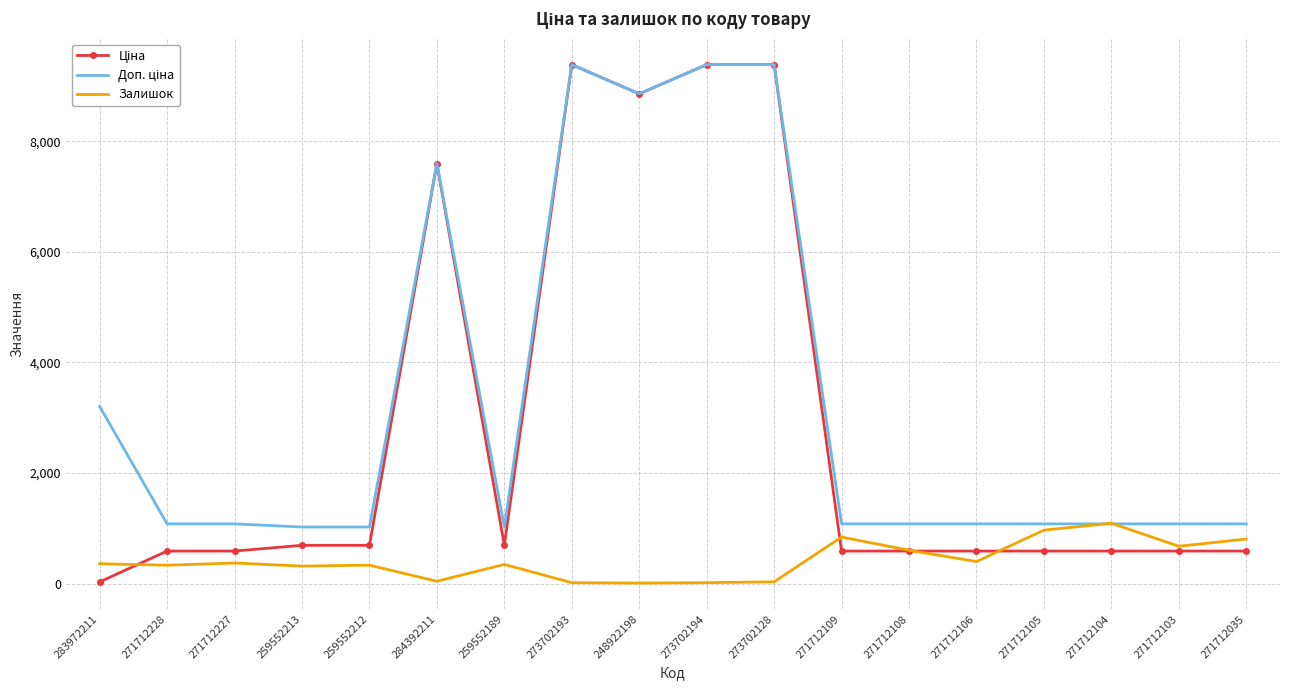

What is the total value across all series at 271712106?

2071.6